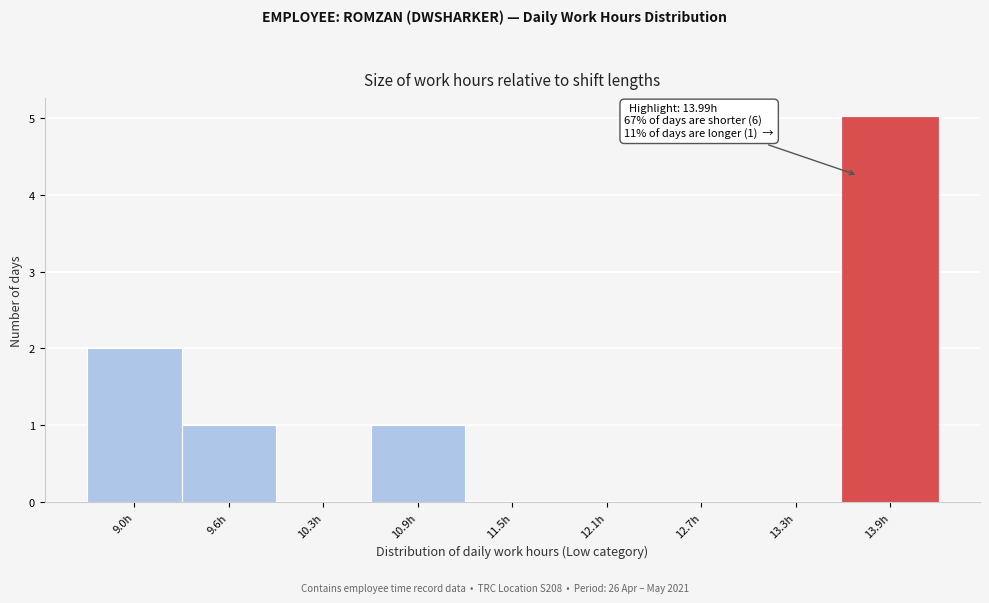

Reading right to left, list all the values displayed in this chart.

13.9h=5	13.3h=0	12.7h=0	12.1h=0	11.5h=0	10.9h=1	10.3h=0	9.6h=1	9.0h=2